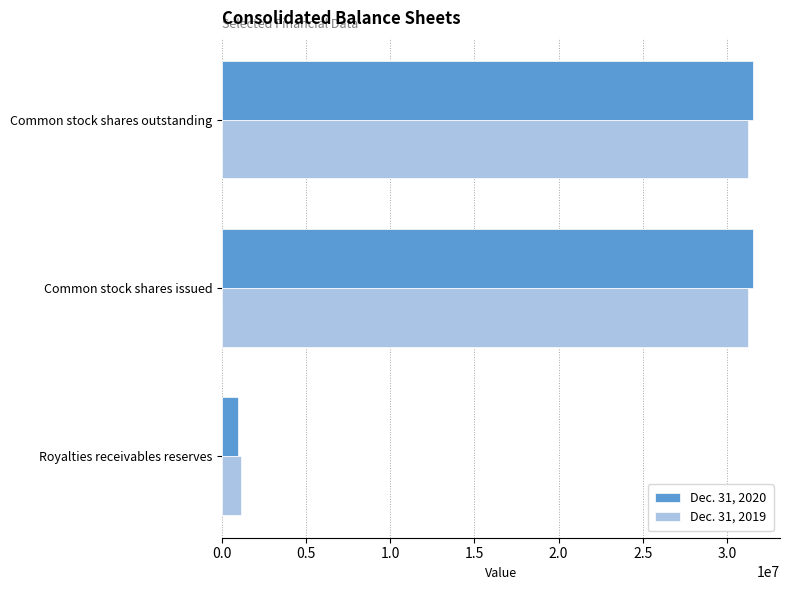

The Dec. 31, 2020 series shows 43155780 at Common stock shares outstanding. True or false?

False